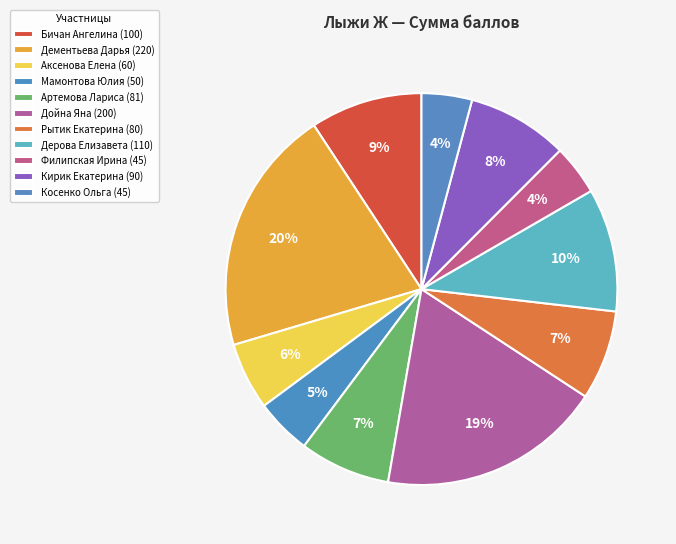

Count the number of slices in the pie.

11